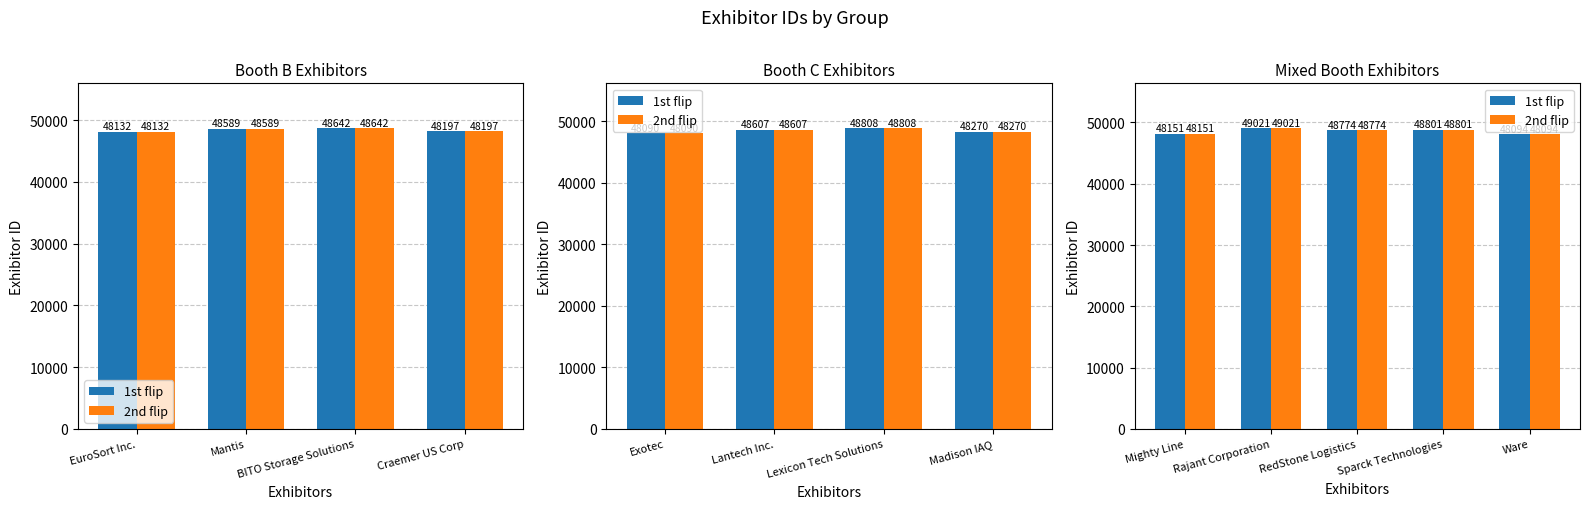

List the series in order of their peak value, highest first.

1st flip, 2nd flip